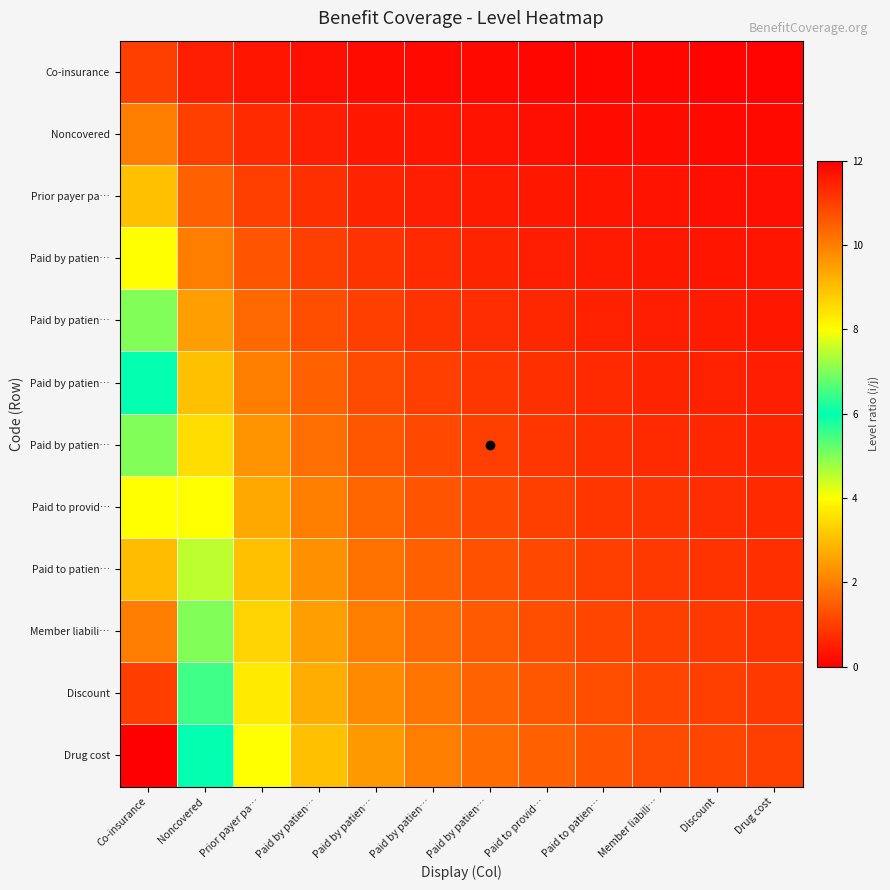

Which has a higher value, Paid by patien… or Drug cost?

Paid by patien…